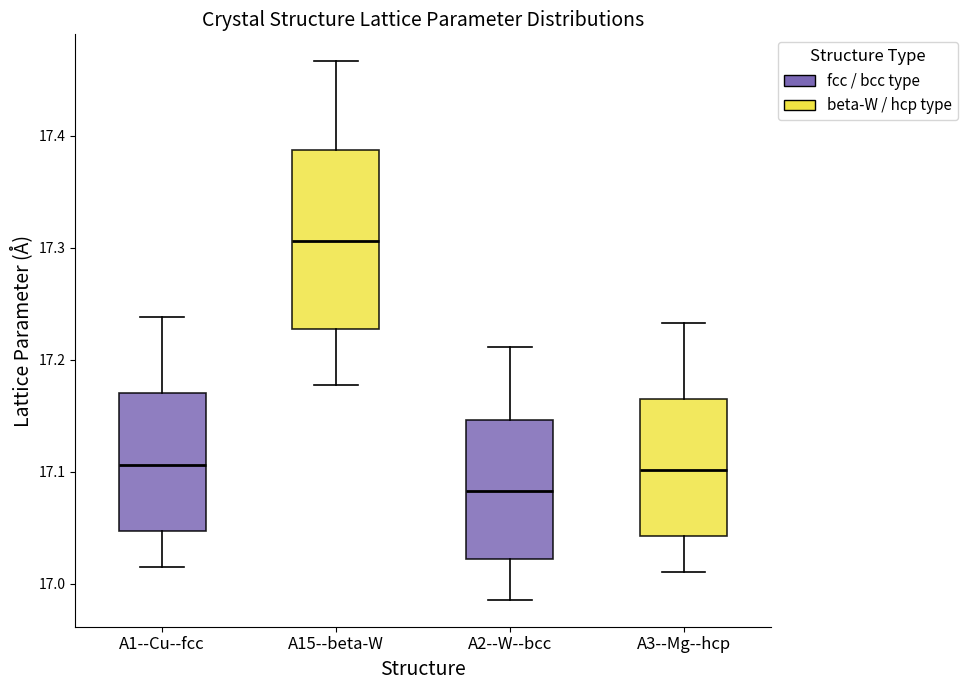

Which box has the lowest median line?

A2--W--bcc